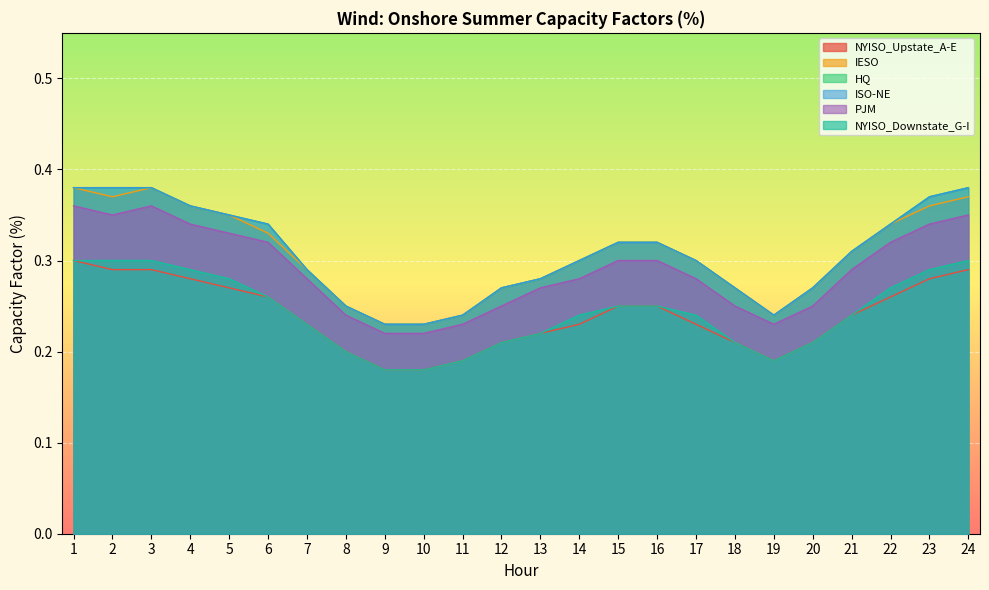

How many lines are shown in the chart?

6